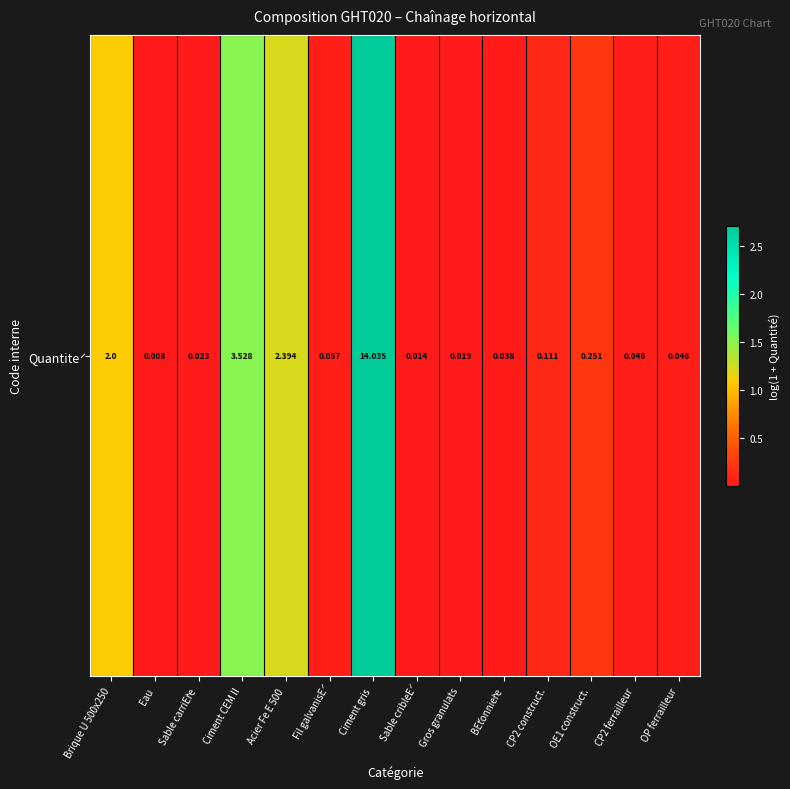

Rank the categories by value from highest to lowest.

Ciment gris, Ciment CEM II, Acier Fe E 500, Brique U 500x250, OE1 construct., CP2 construct., Fil galvanisÉ, CP2 ferrailleur, OP ferrailleur, BÉtonnière, Sable carriÈre, Gros granulats, Sable cribleÉ, Eau